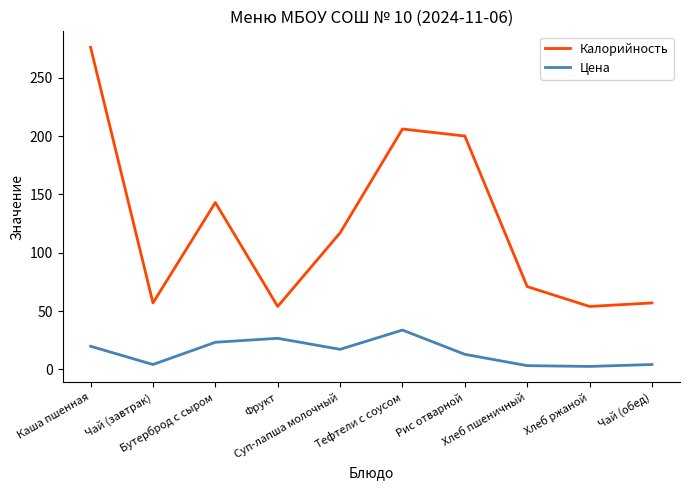

How many interior local valleys does the Калорийность series have?

3